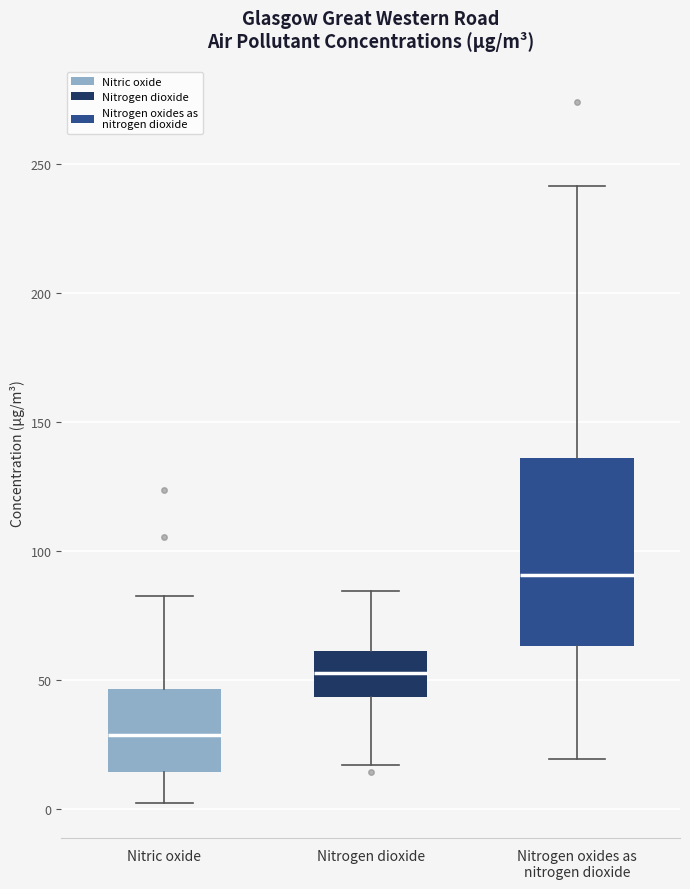

Which box has the lowest median line?

Nitric oxide